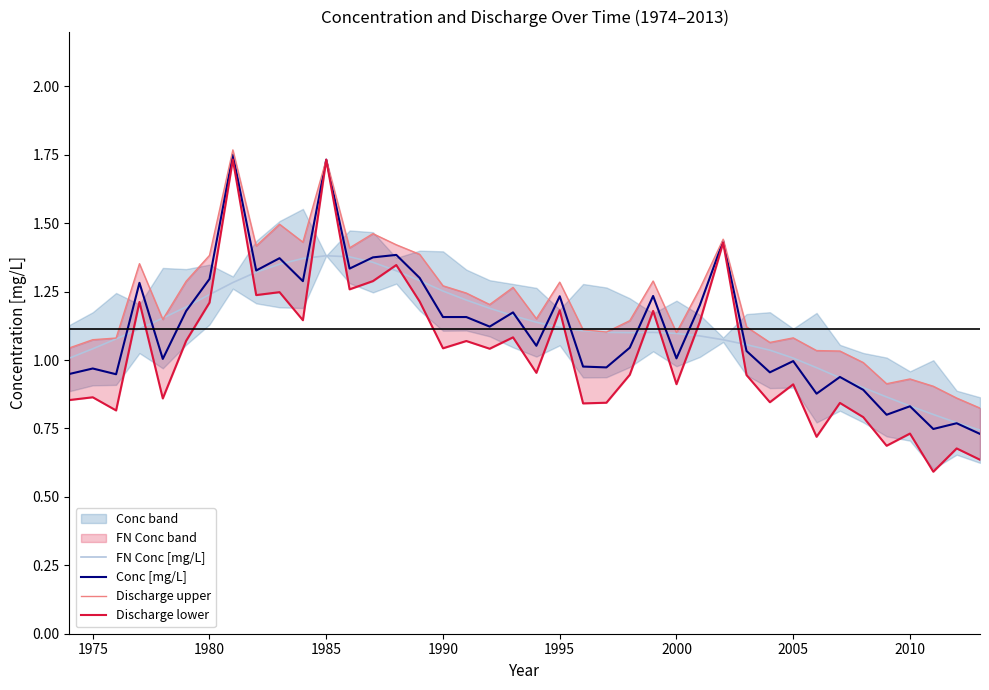

True or false: Discharge upper and Conc [mg/L] cross at least once.

False